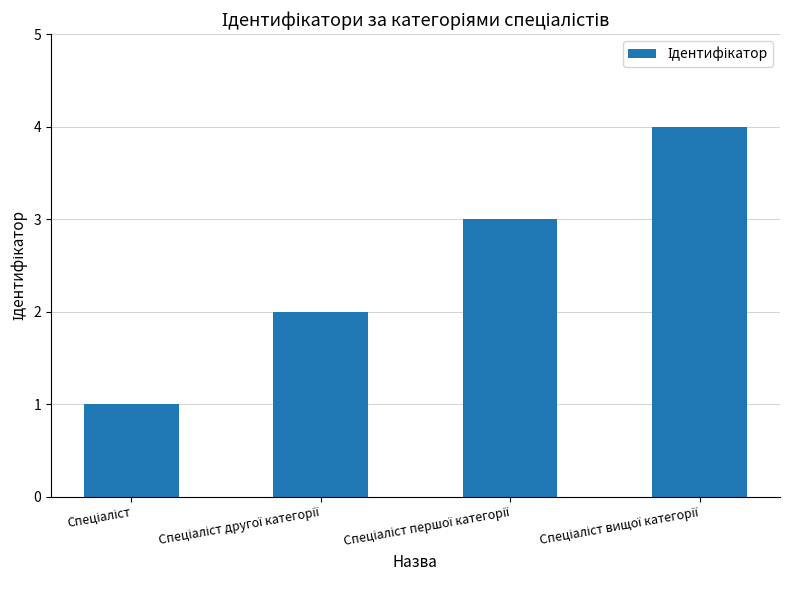

What is the difference between the maximum and minimum values?

3